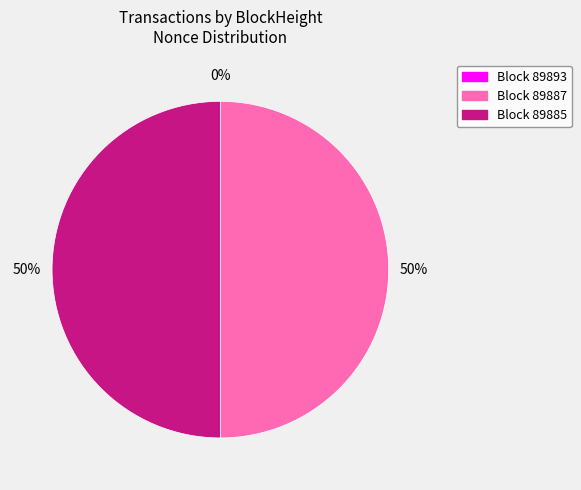

To the nearest percent, what is the difference between the largest and smallest slice percentages?

50%